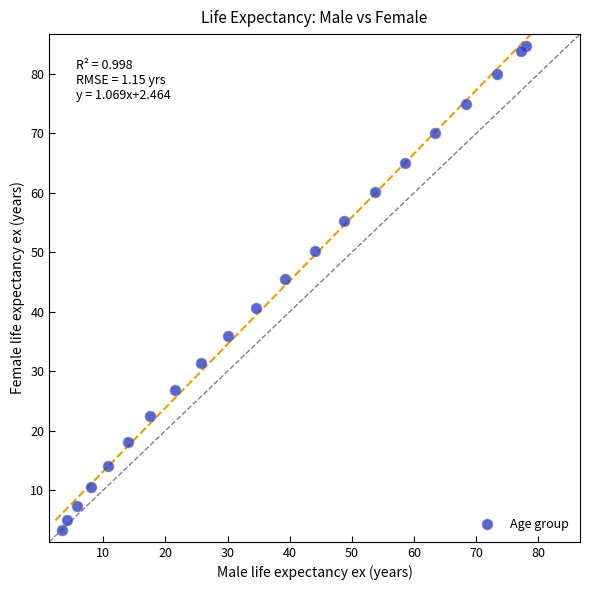

What Y value in the scatter plot is closest to 44?

45.5